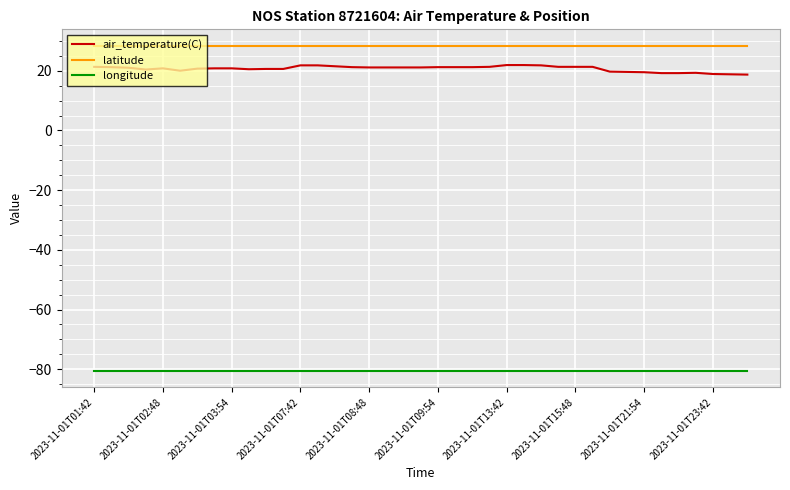

True or false: latitude and longitude intersect in this chart.

False